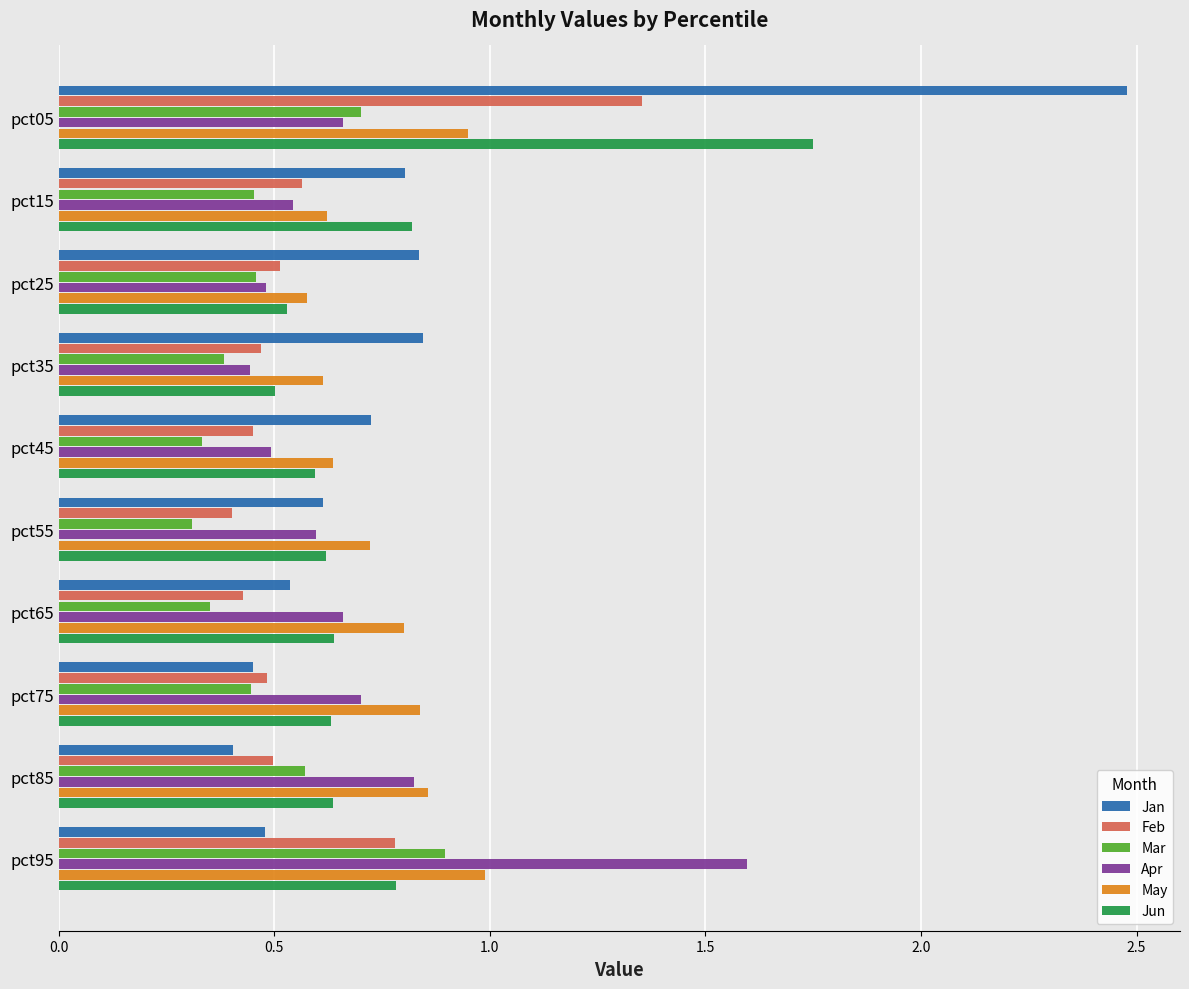

What is the greatest value displayed?

2.5